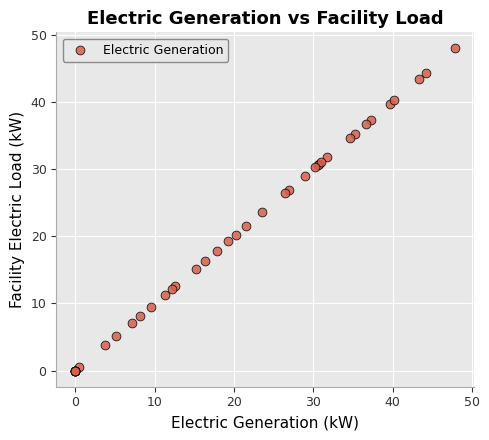

What Y value in the scatter plot is closest to 23?

23.6